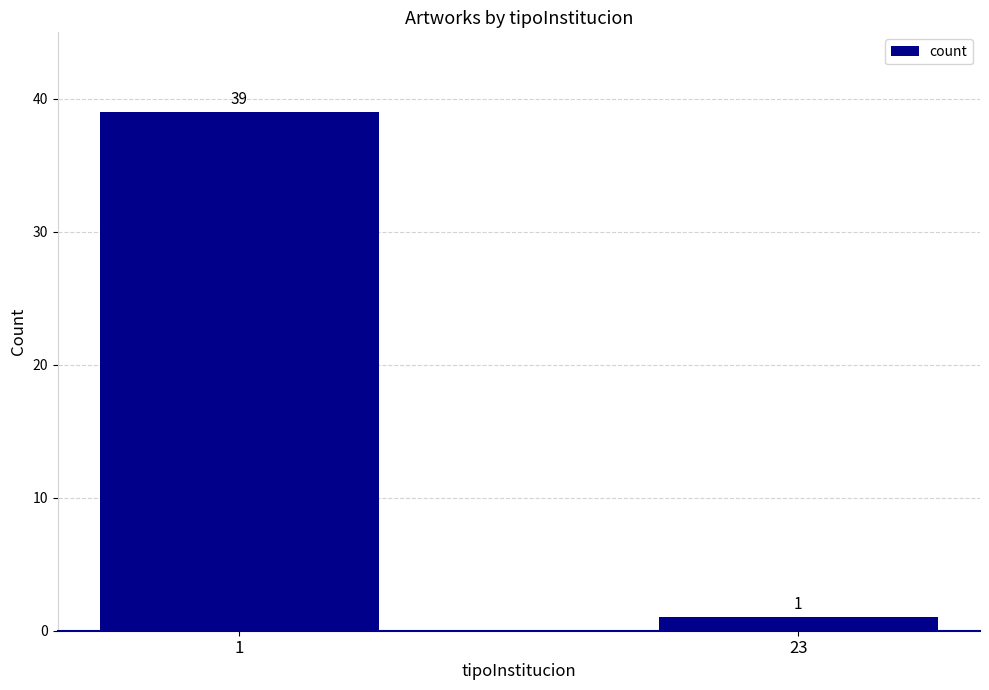

Rank the categories by value from highest to lowest.

1, 23